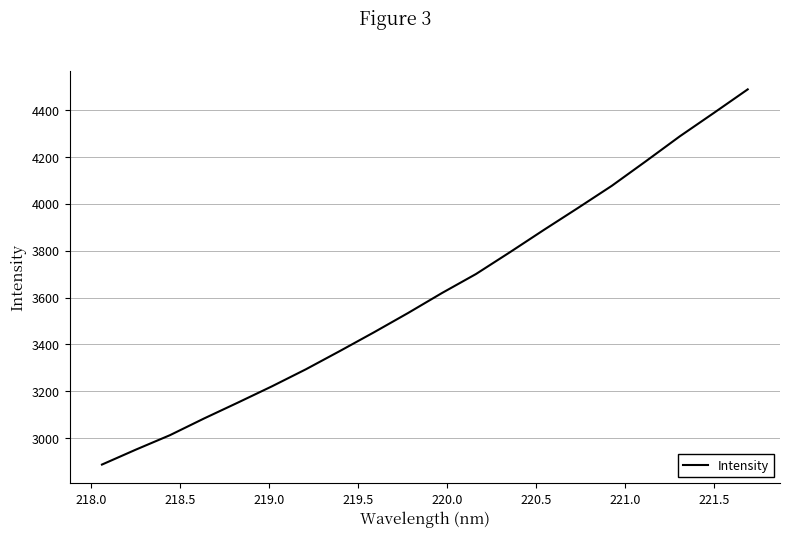

What is the maximum value shown in the chart?

4489.0